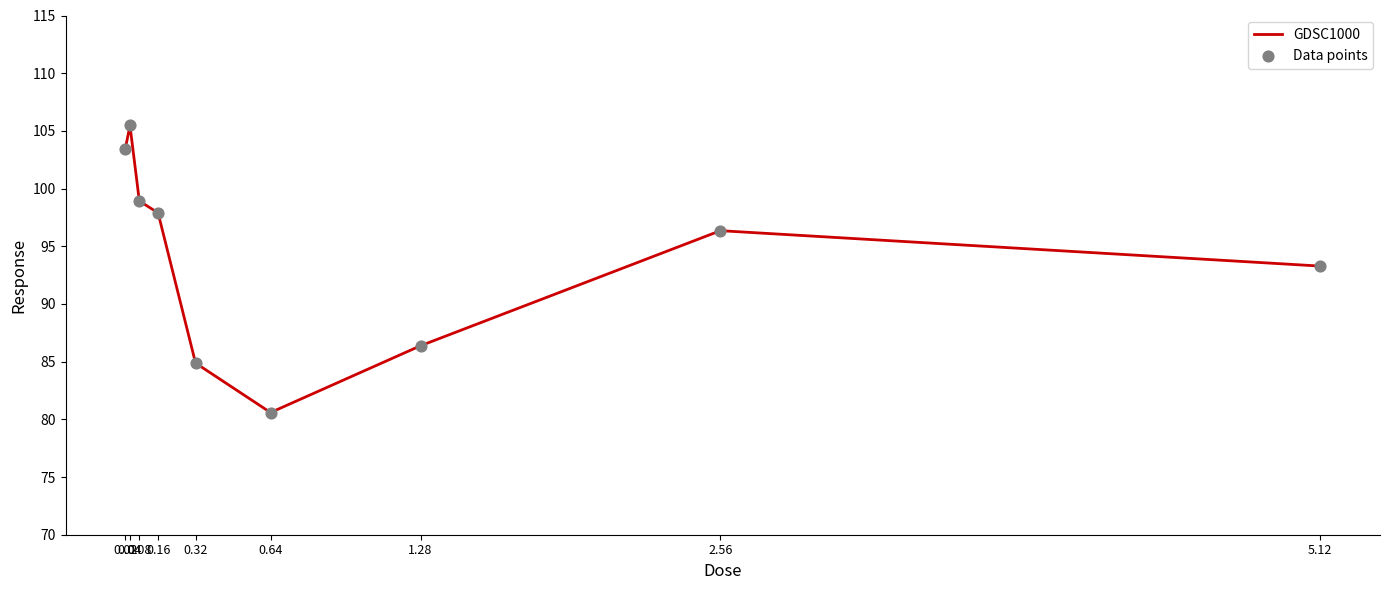

What is the minimum value shown in the chart?

80.6